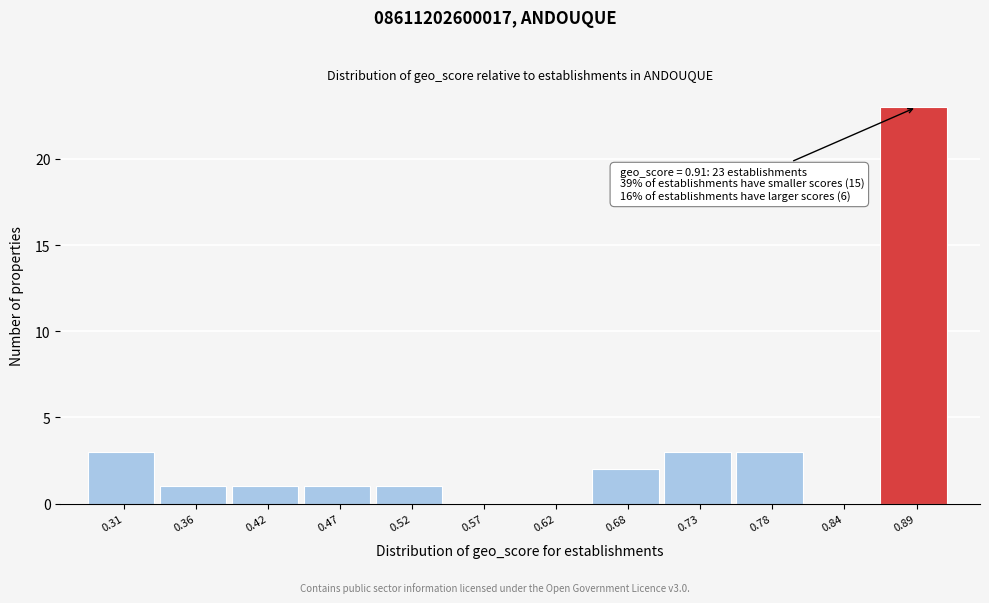

Reading left to right, list all the values displayed in this chart.

0.31=3	0.36=1	0.42=1	0.47=1	0.52=1	0.57=0	0.62=0	0.68=2	0.73=3	0.78=3	0.84=0	0.89=23